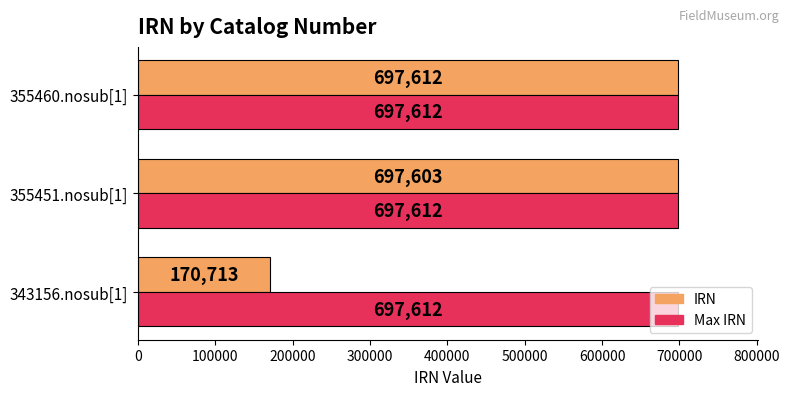

What is the average value of the Max IRN series?

697612